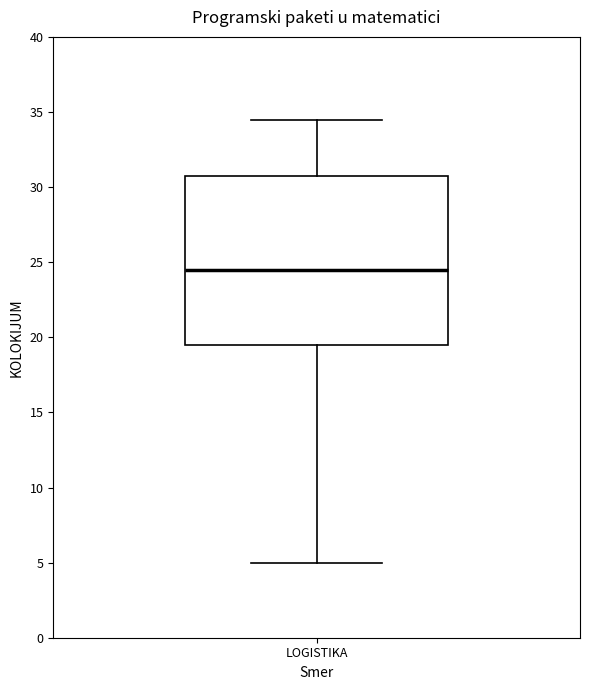

Read this box plot against the y-axis: the position of the median line, the range covered by the box, and the ends of both whiskers. The values are not printed on the chart, so give them approximately, as read against the axis.

median 24.5, box 19.5 to 31.0, whiskers 5.0 to 34.5